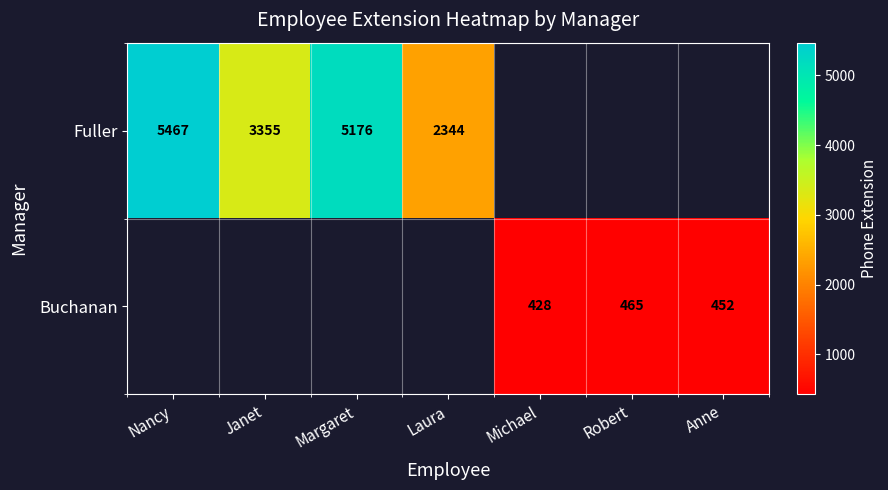

What is the difference between the Buchanan values at Michael and Anne?

24